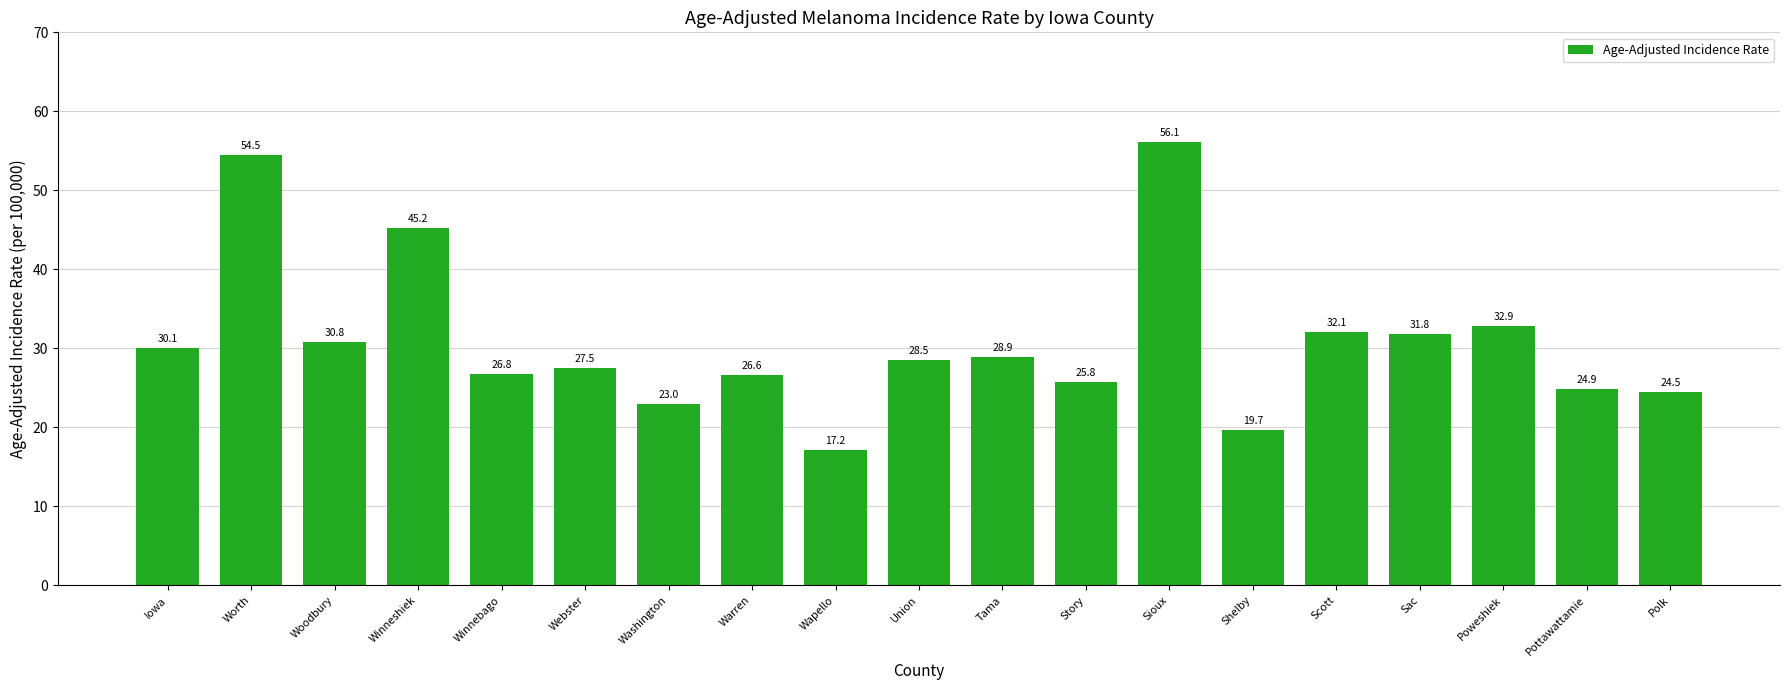

At which label is the value closest to 36?

Poweshiek